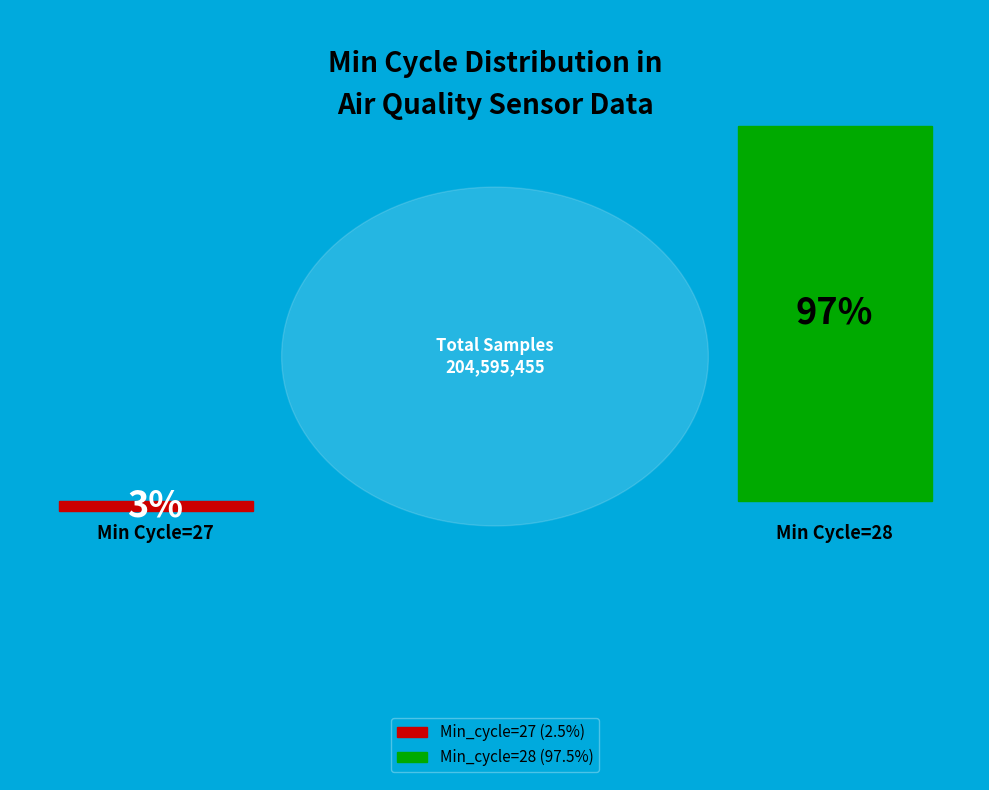

Which category has the biggest portion of the pie?

28